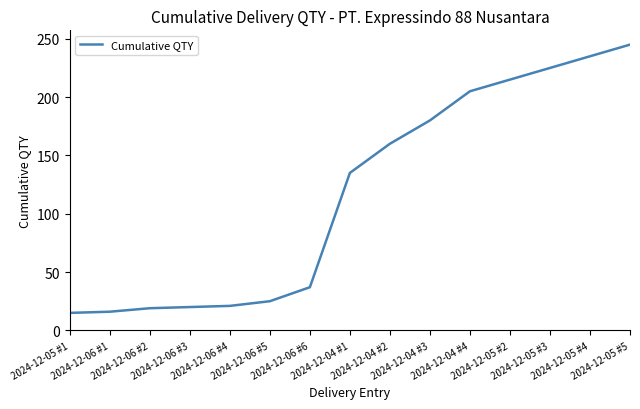

Does the chart display data point markers on the line(s)?

No